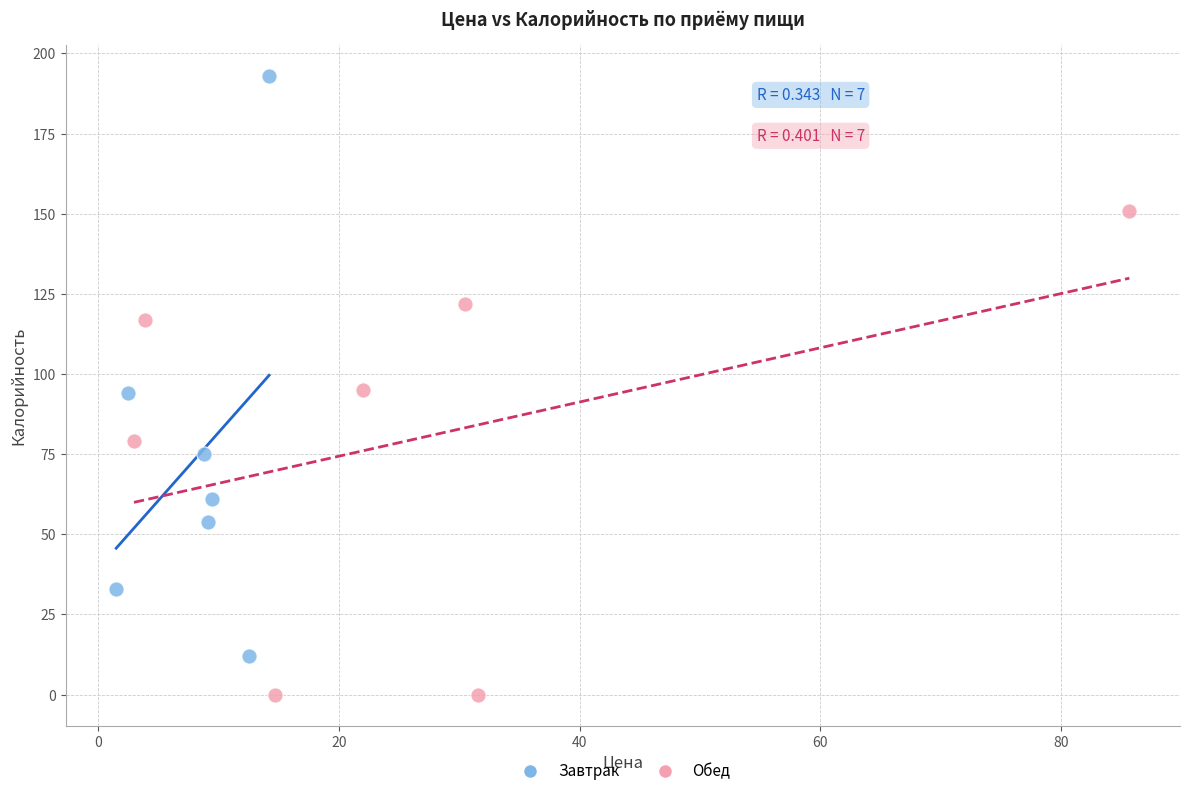

Which series has the widest spread of Y values?

Завтрак